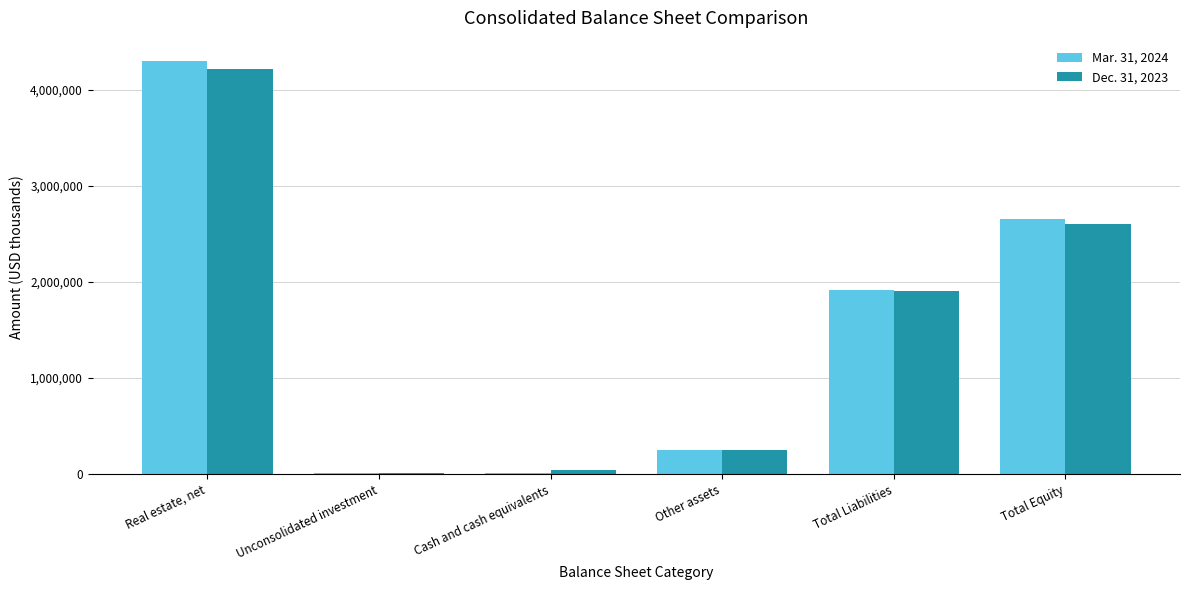

Which label corresponds to the largest value in the chart?

Real estate, net